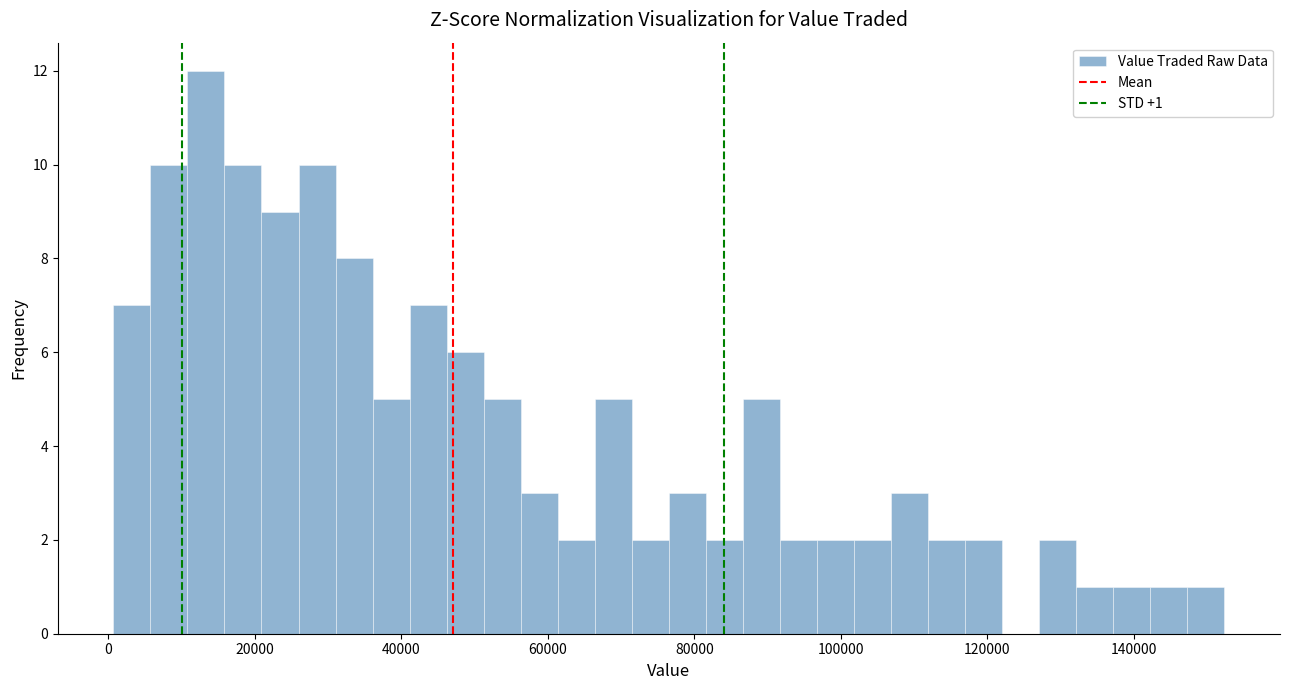

Read against the x-axis, roughly where is the centre of the tallest bar?

14000